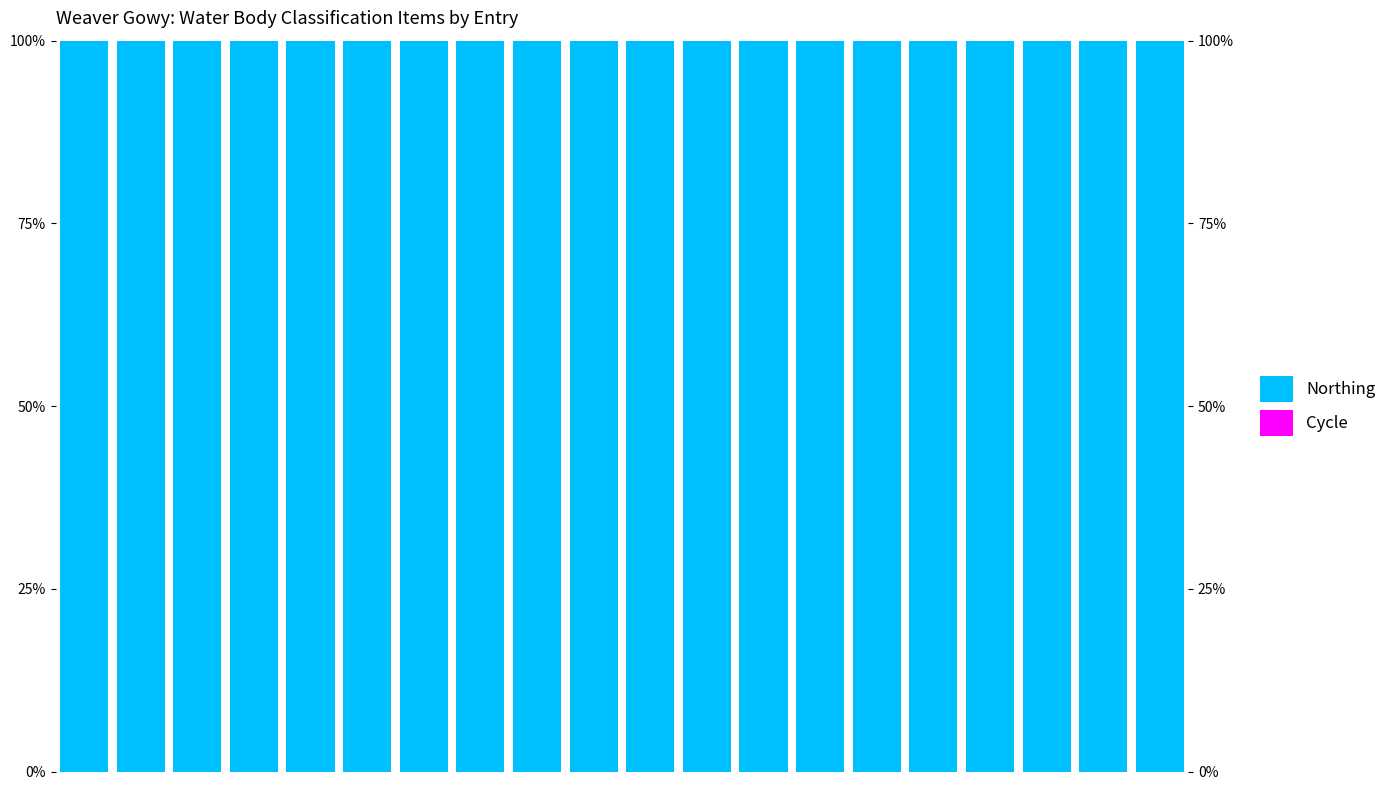

What is the lowest value of the Northing series?

1.0